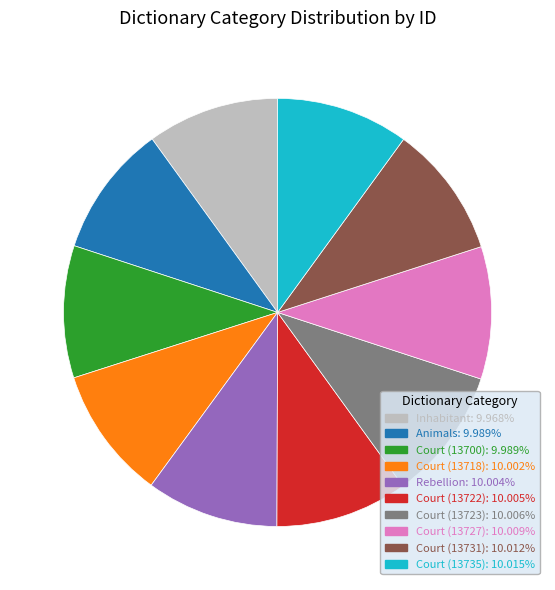

How many segments does this pie chart have?

10